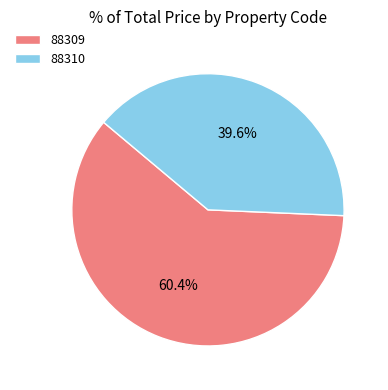

Count the number of slices in the pie.

2